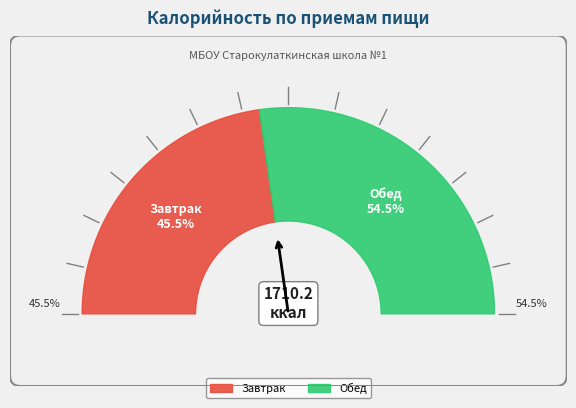

Is Завтрак the majority of the pie?

No